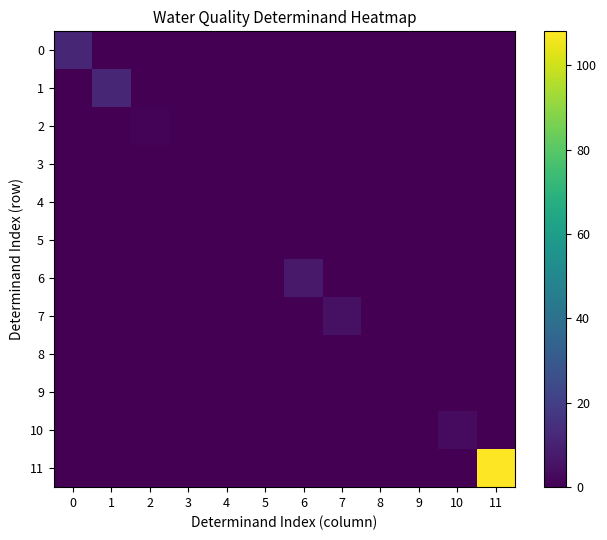

At how many categories does at least one series exceed 64?

1